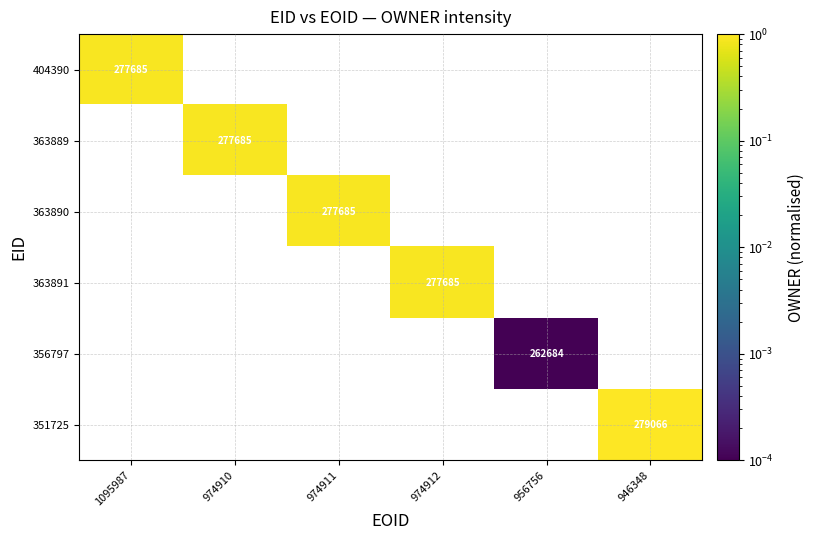

Is the value of 351725 at 946348 greater than the value of 404390 at 1095987?

Yes